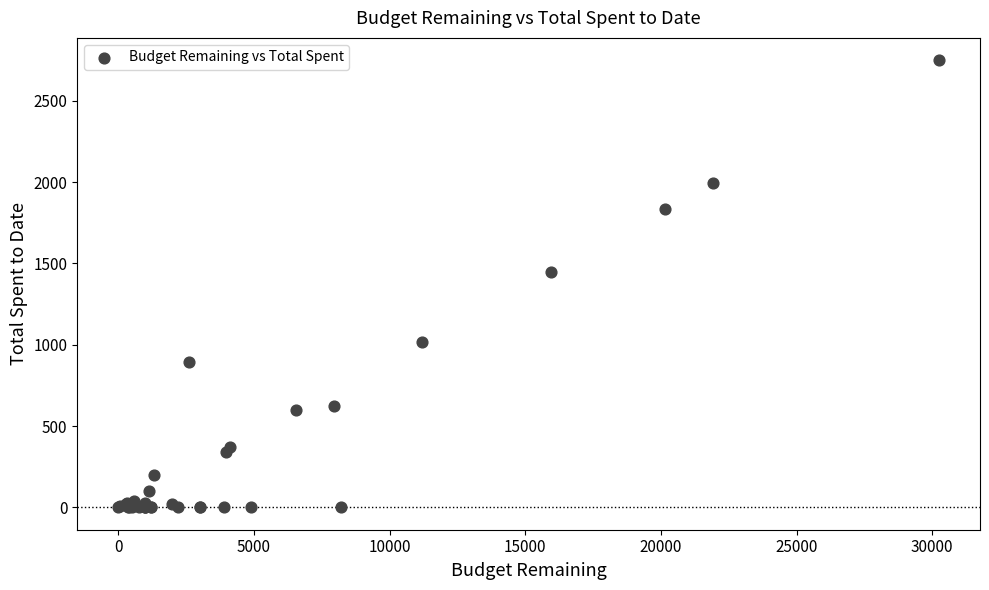

What Y value in the scatter plot is closest to 1375?

1448.8